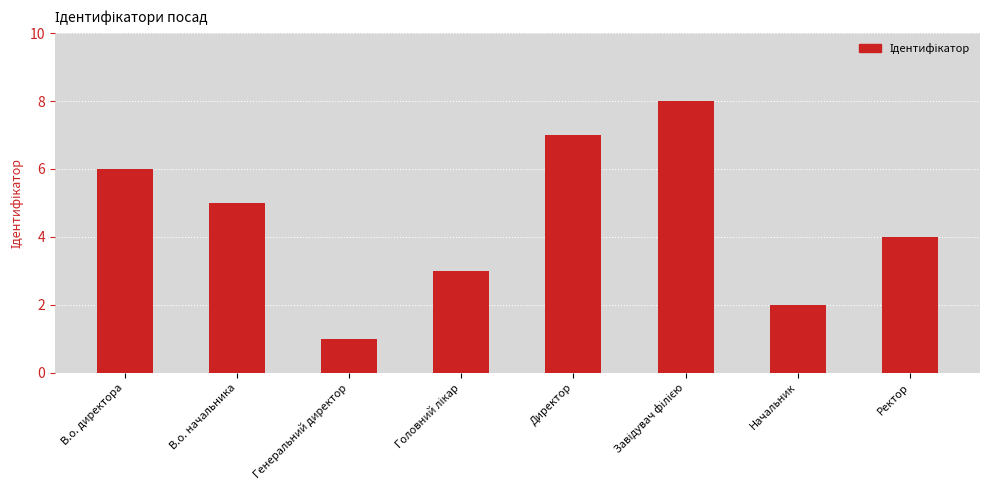

At which label is the value closest to 4?

Ректор